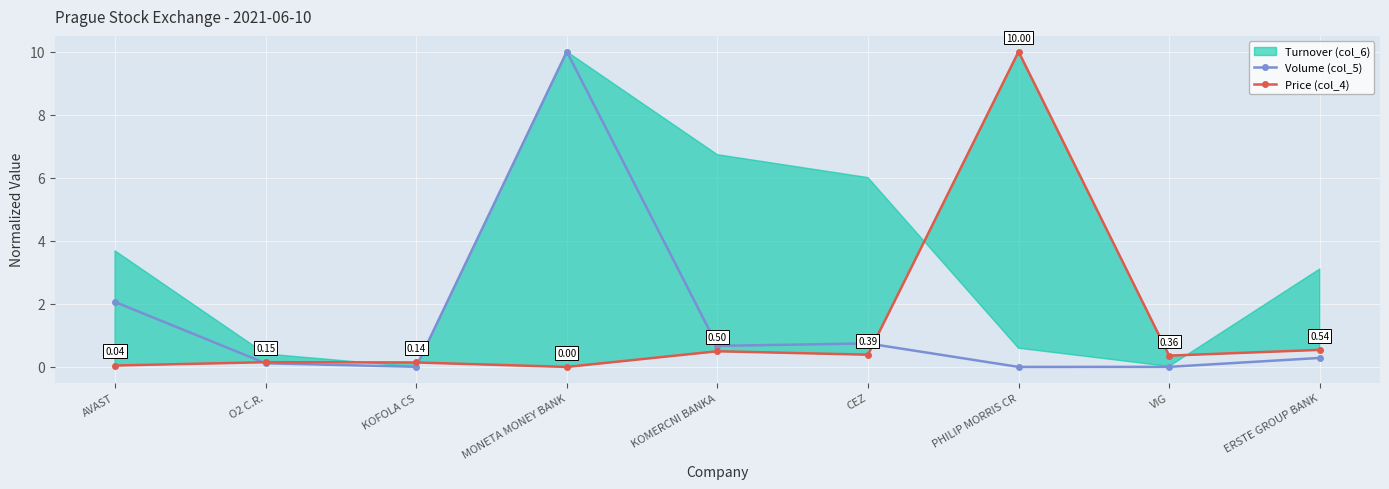

Which series has the widest spread of values?

Volume (col_5)